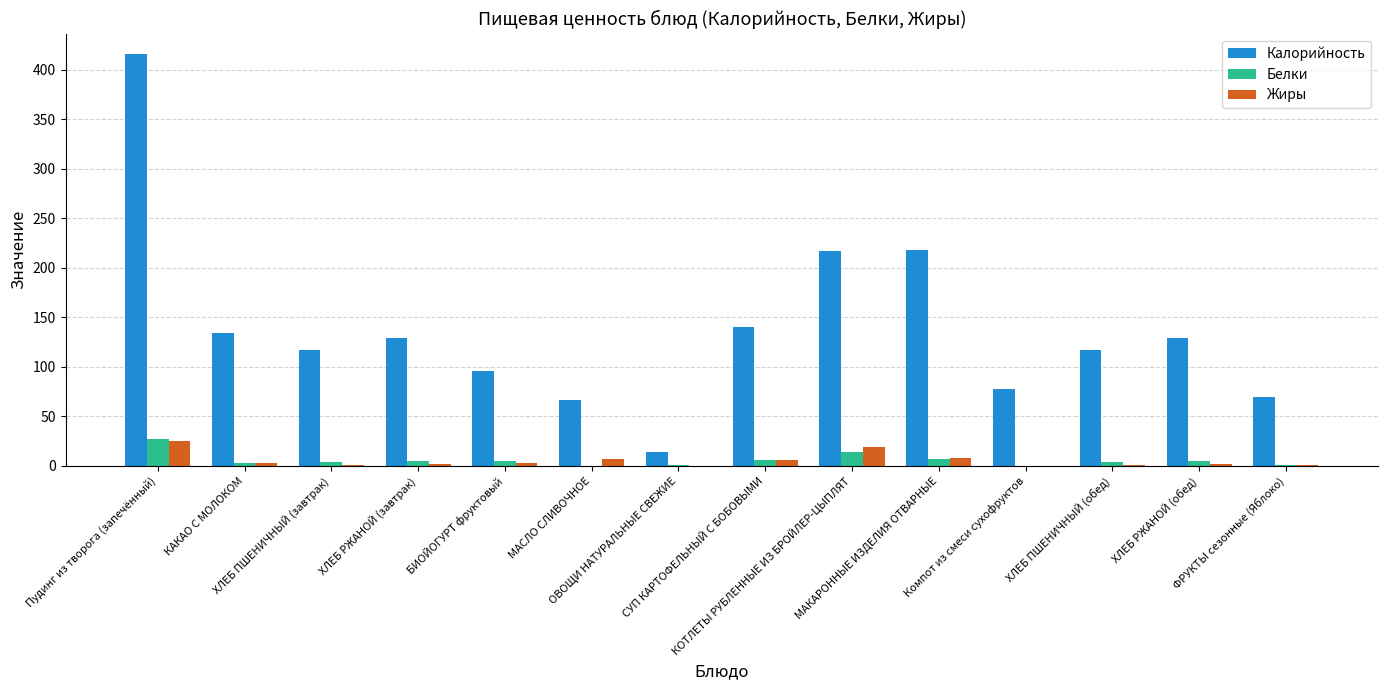

What is the sum of all Калорийность values?

1940.9